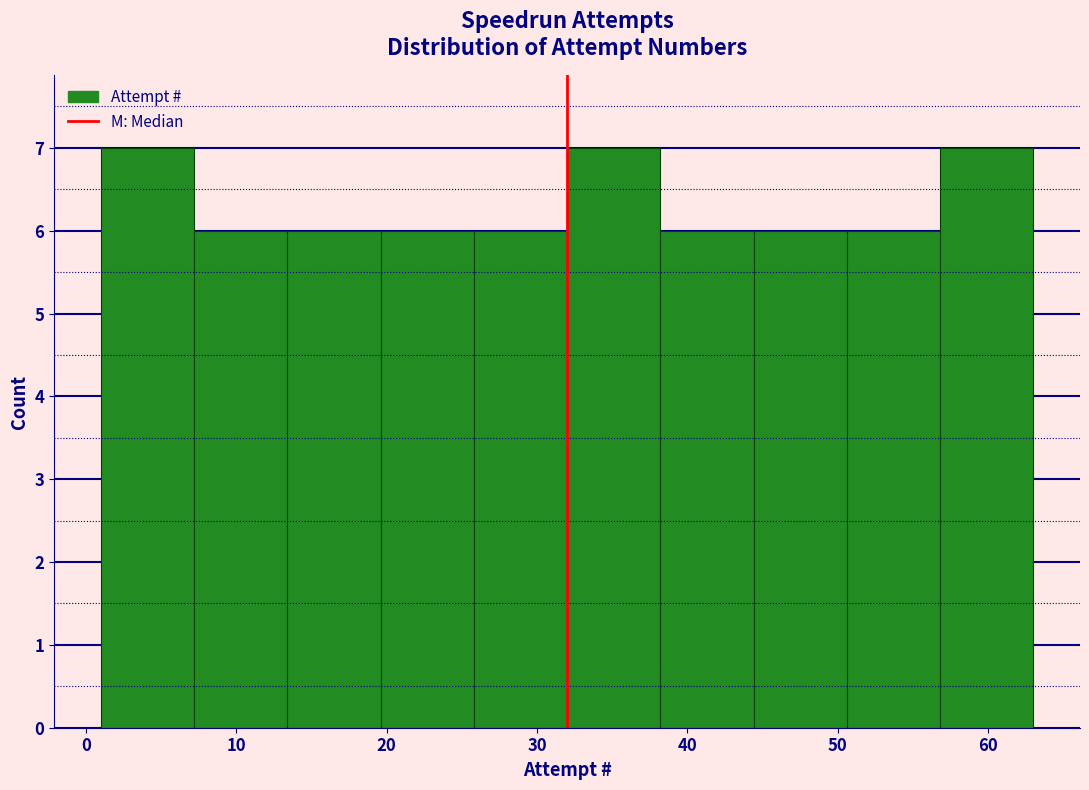

Reading left to right, transcribe this chart: for each bar, give the range it covers on the x-axis and its height. Neither the bar edges nor the heights are printed on the chart, so give them approximately, as read against the axes.

1.0 to 7.2: 7
7.2 to 13.4: 6
13.4 to 19.6: 6
19.6 to 25.8: 6
25.8 to 32.0: 6
32.0 to 38.2: 7
38.2 to 44.4: 6
44.4 to 50.6: 6
50.6 to 56.8: 6
56.8 to 63.0: 7